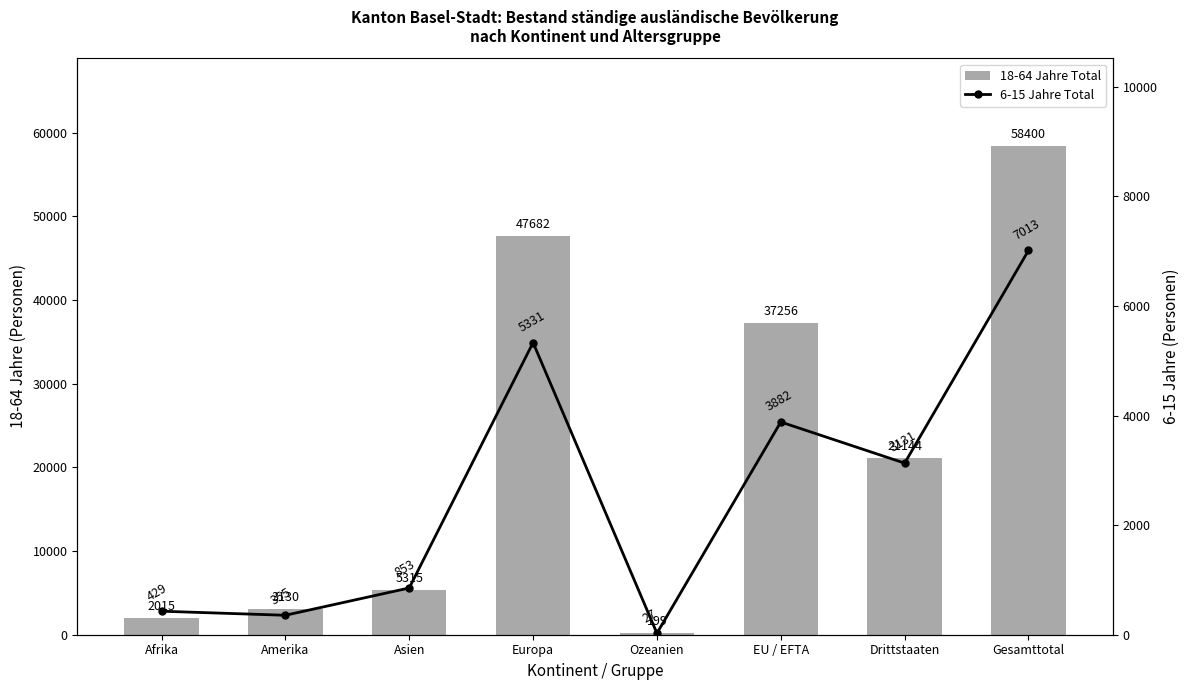

Between Europa and Amerika, which is larger?

Europa